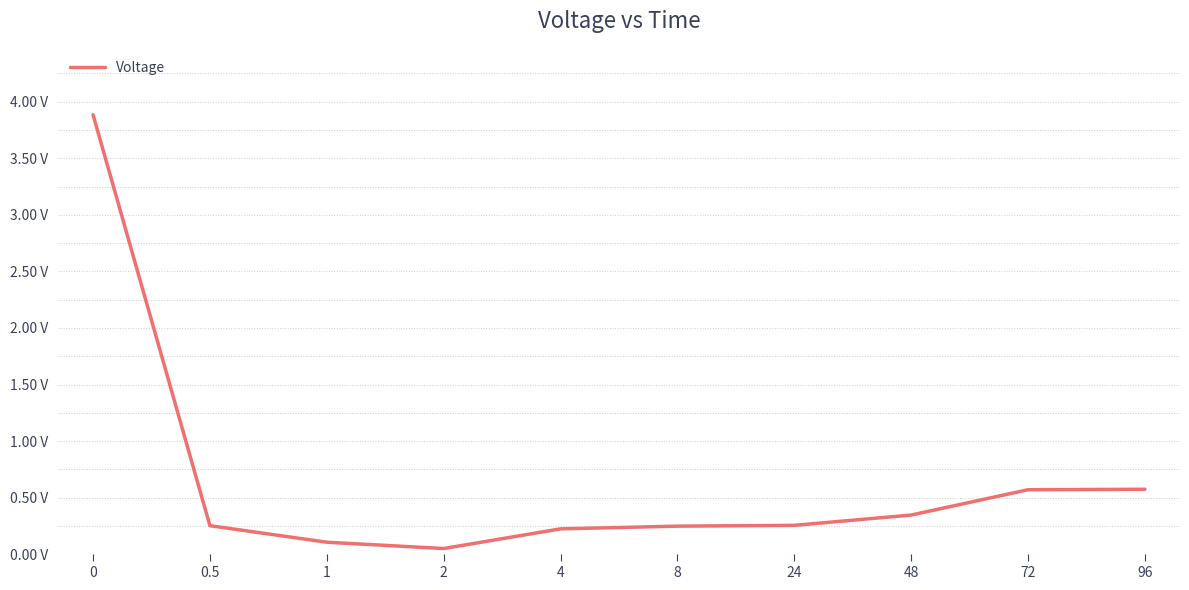

Reading right to left, list all the values displayed in this chart.

96=0.6	72=0.6	48=0.3	24=0.3	8=0.2	4=0.2	2=0.1	1=0.1	0.5=0.3	0=3.9